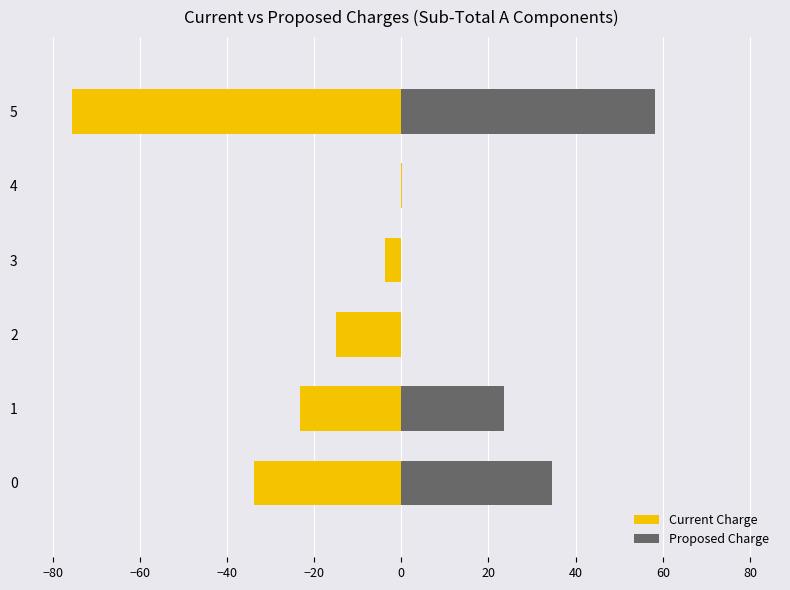

List the series in order of their peak value, lowest first.

Current Charge, Proposed Charge